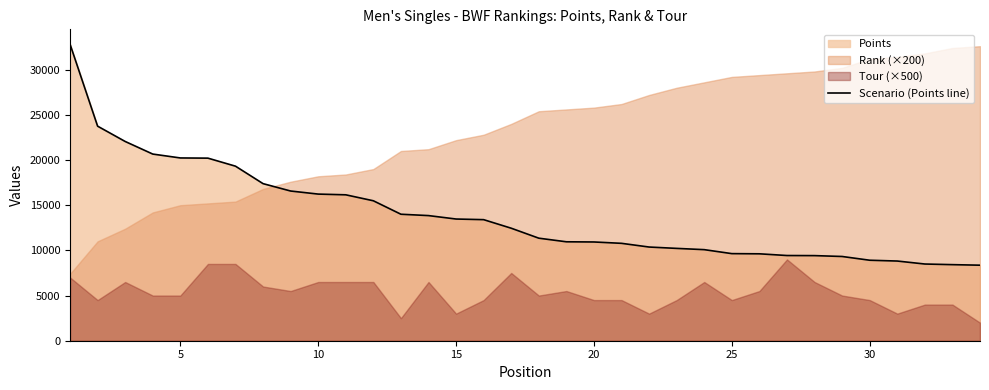

What is the minimum value shown in the chart?

8360.0